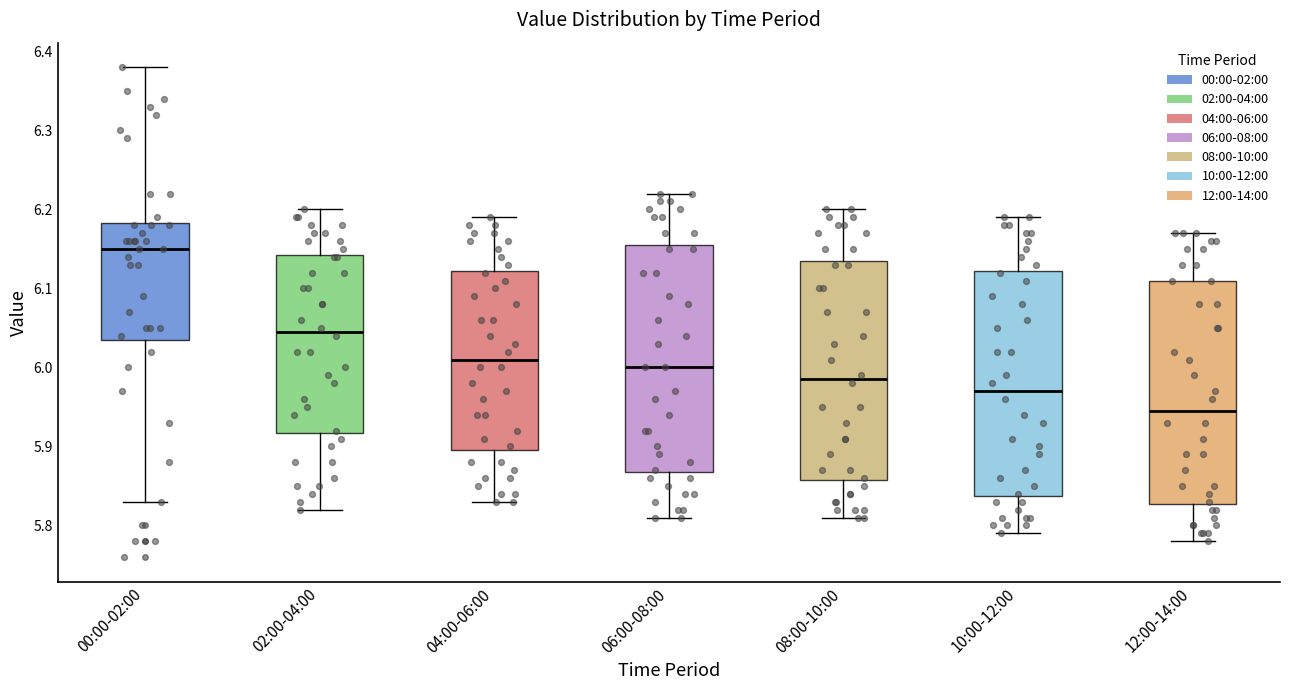

Where does the lower whisker of the box for 08:00-10:00 end on the y-axis? The values are not printed on the chart, so give them approximately, as read against the axis.

5.81